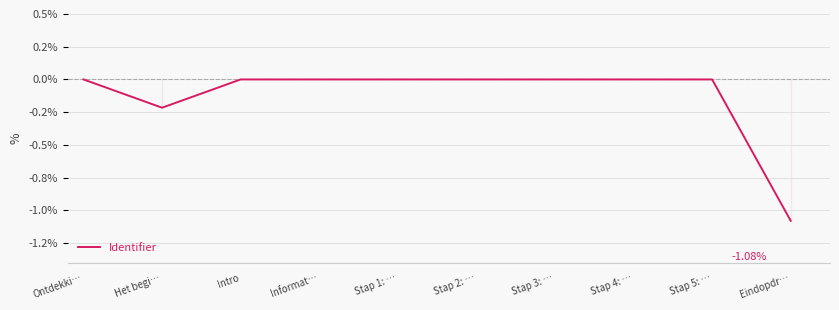

What is the smallest value displayed?

-1.1